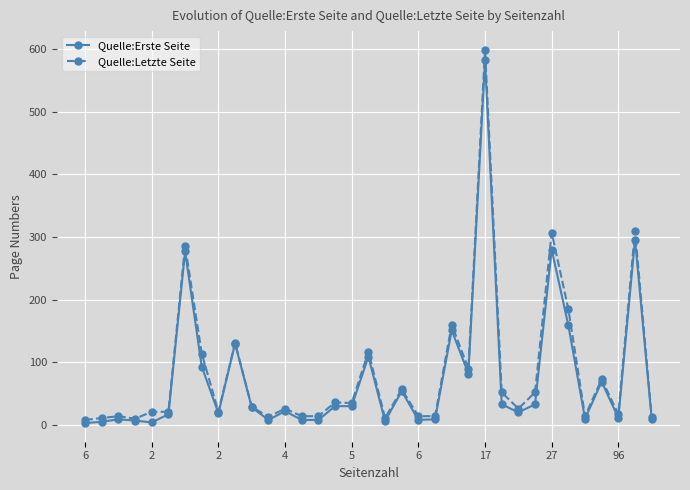

True or false: Quelle:Letzte Seite has more than 0 interior local peaks.

True